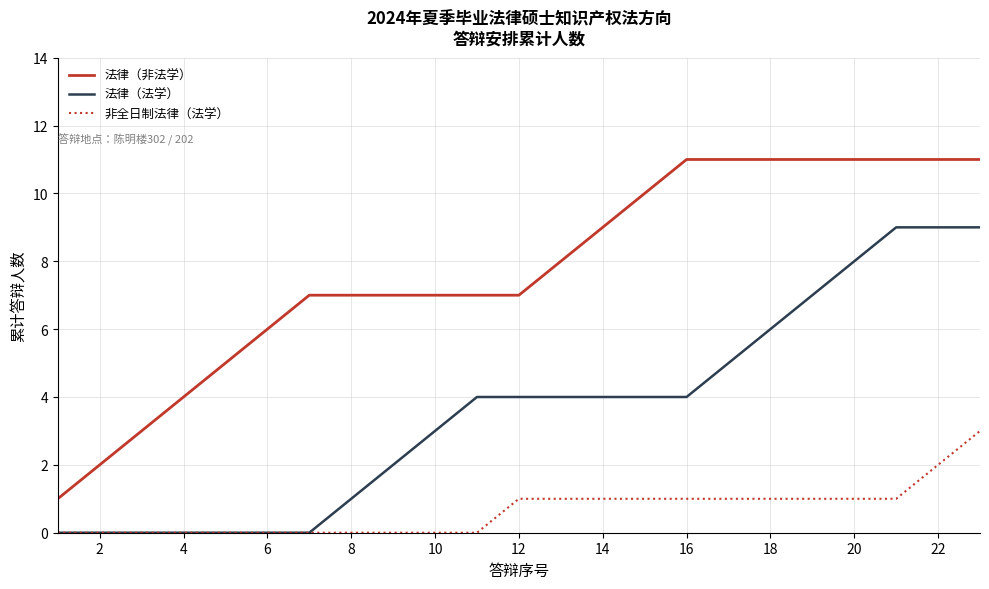

Is this an area chart (filled region under the line)?

No